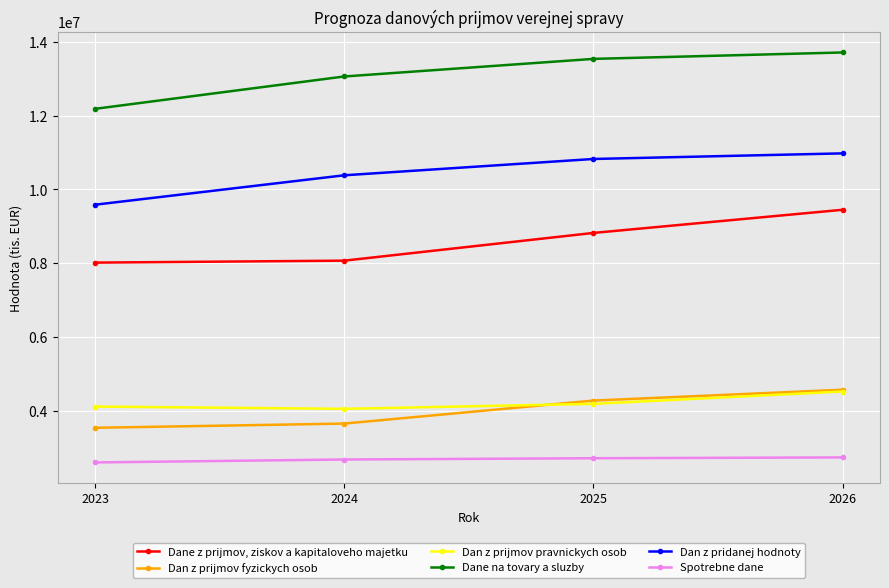

True or false: Dan z prijmov fyzickych osob and Spotrebne dane intersect in this chart.

False